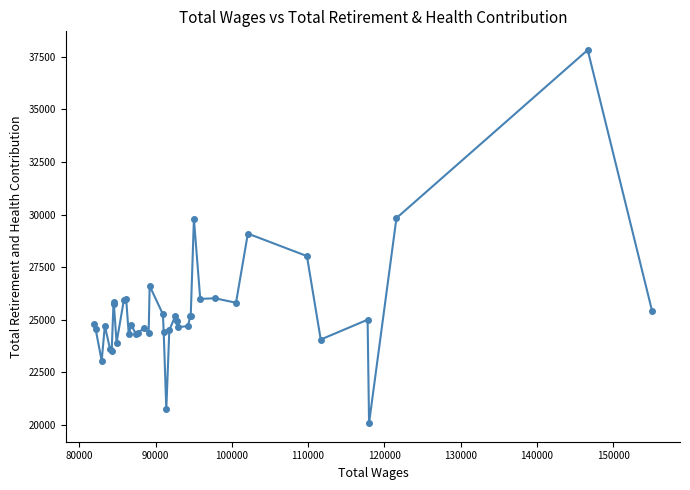

What is the difference between the maximum and minimum values?

17760